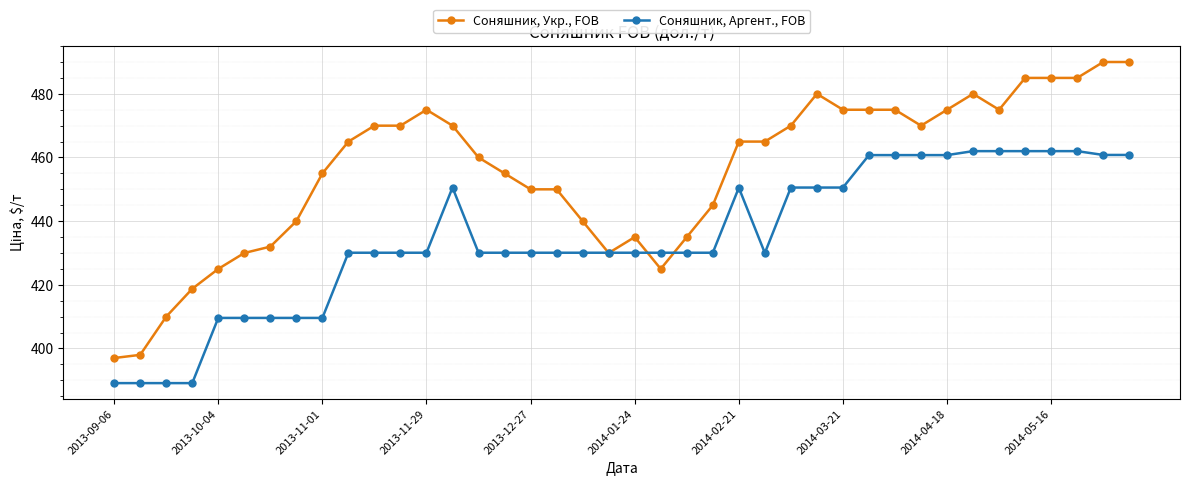

Which series has the widest spread of values?

Соняшник, Укр., FOB